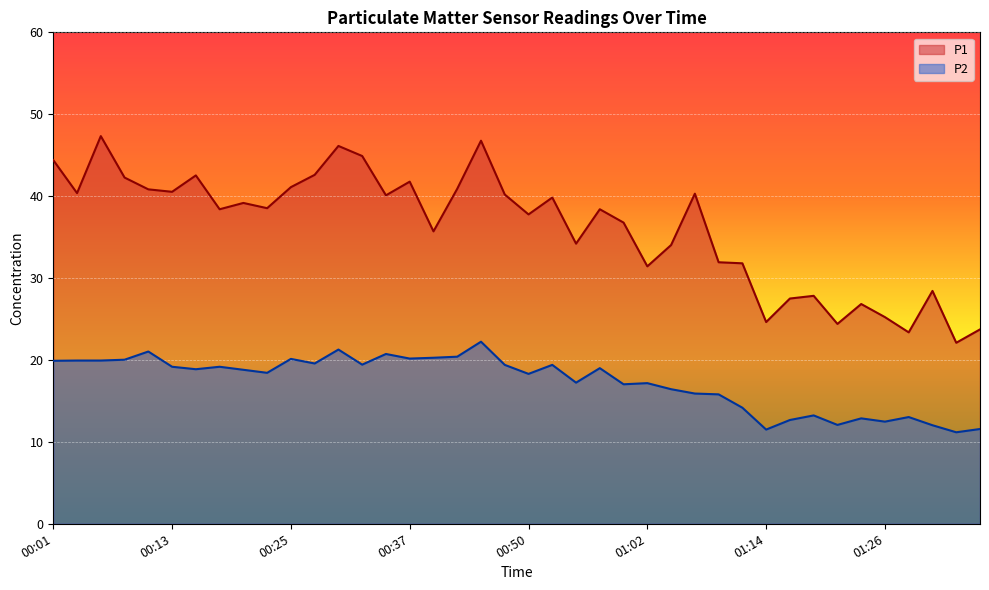

What is the lowest value of the P2 series?

11.2